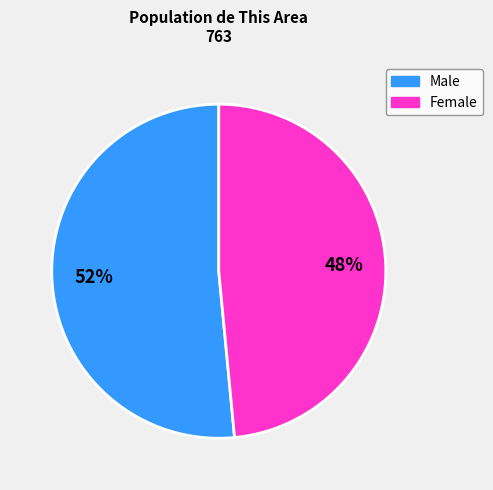

To the nearest percent, what is the combined percentage of Male and Female?

100%